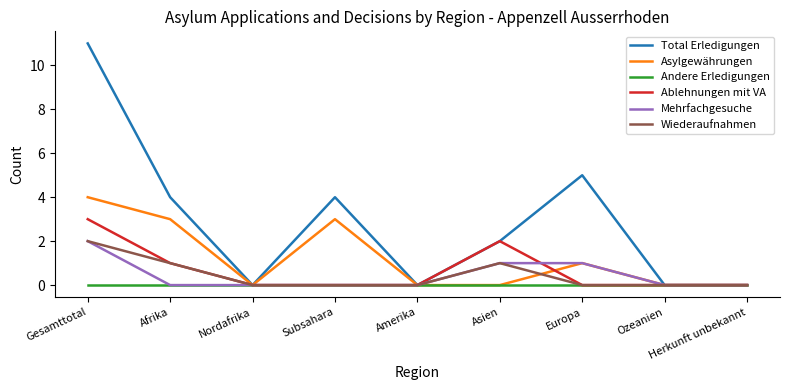

Which series has the largest total across all categories?

Total Erledigungen